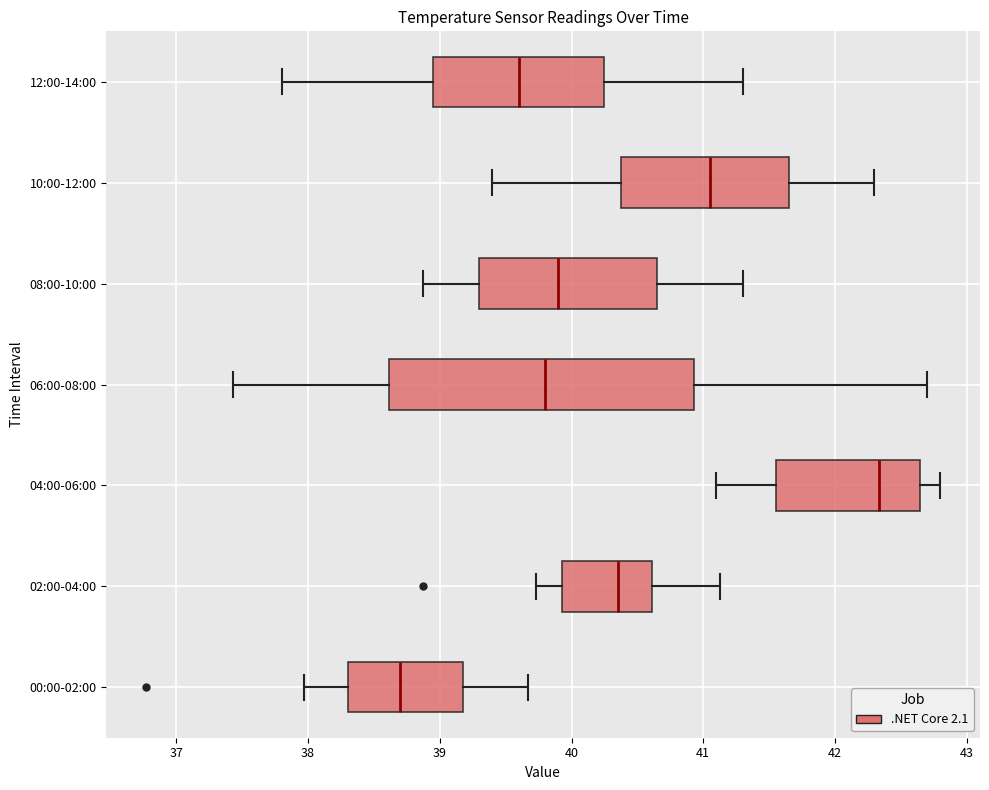

Which box has the furthest to the right median line?

04:00-06:00